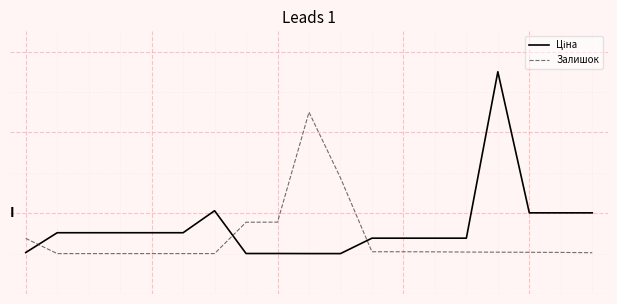

At which label does Залишок reach its peak?

9